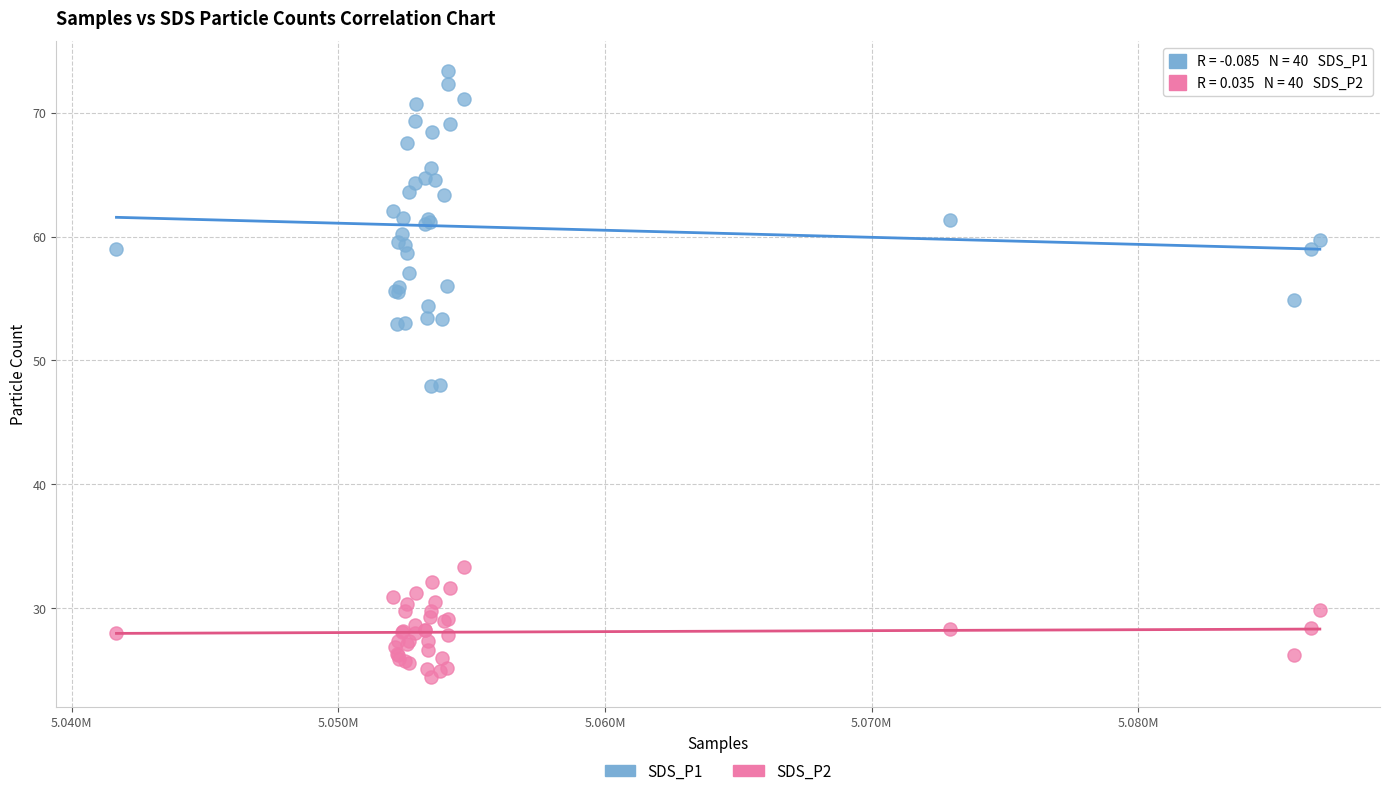

Which series reaches the maximum Y coordinate?

SDS_P1